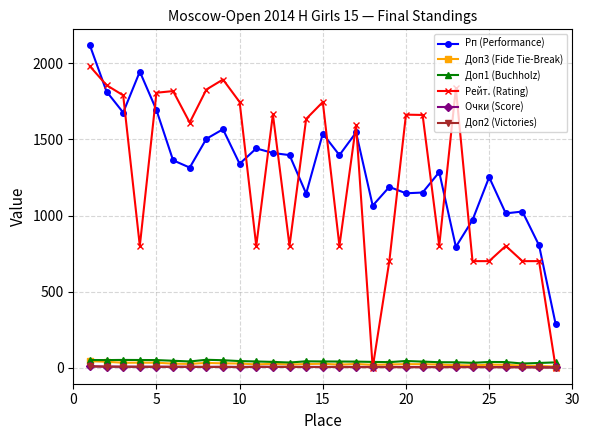

True or false: Рп (Performance) and Доп1 (Buchholz) intersect in this chart.

False